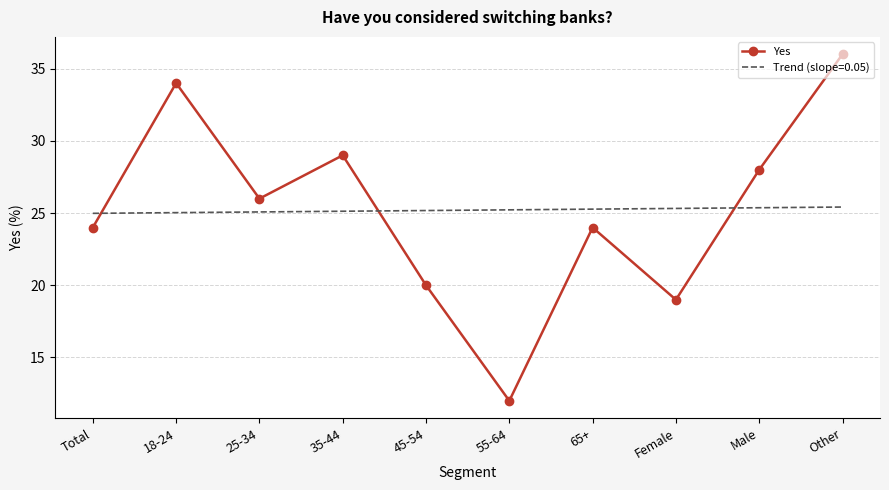

Is it true that the value at 35-44 is 29?

True